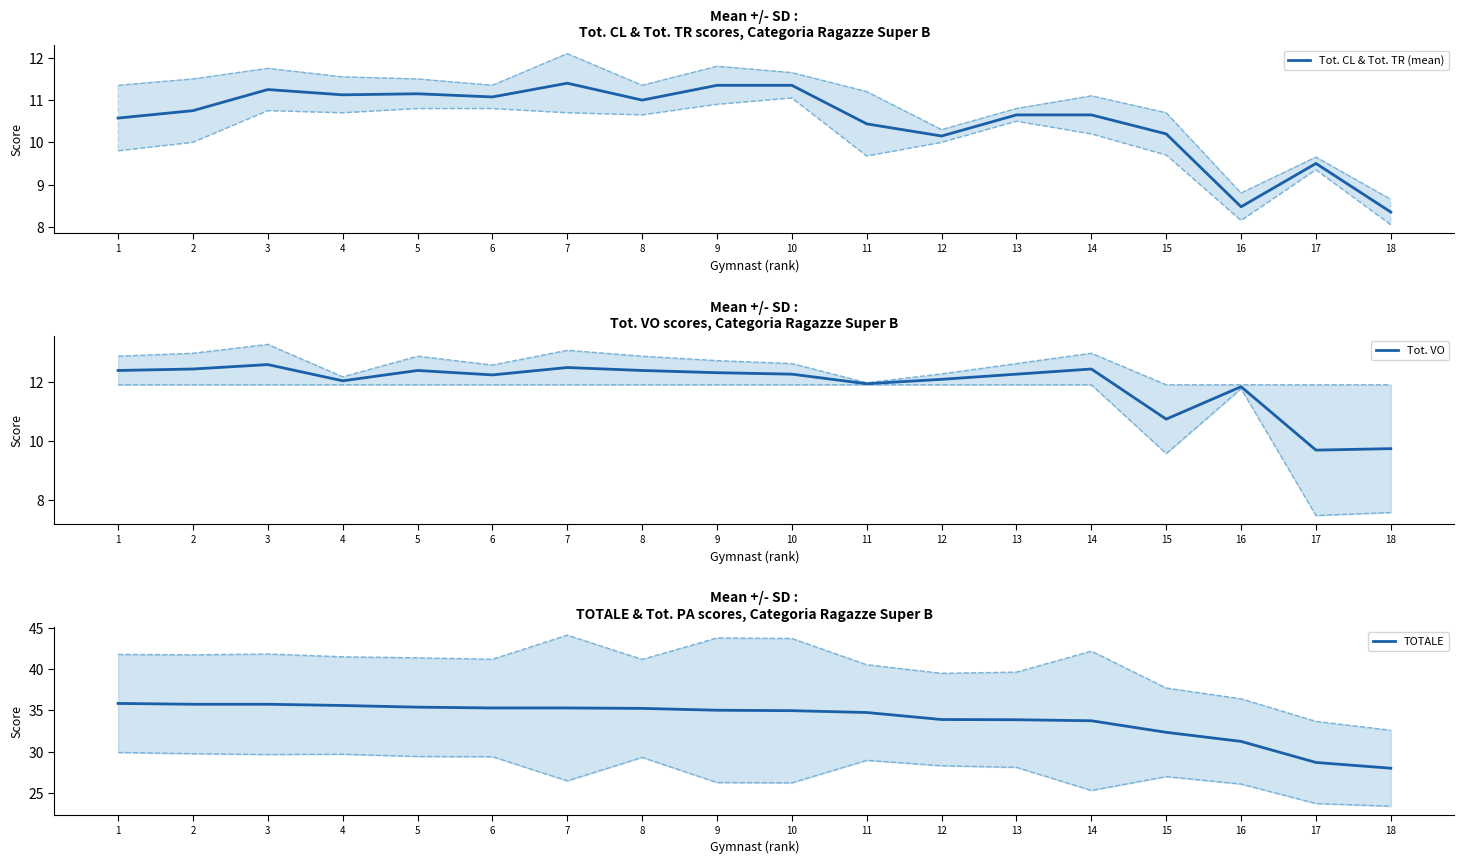

How many lines are shown in the chart?

3